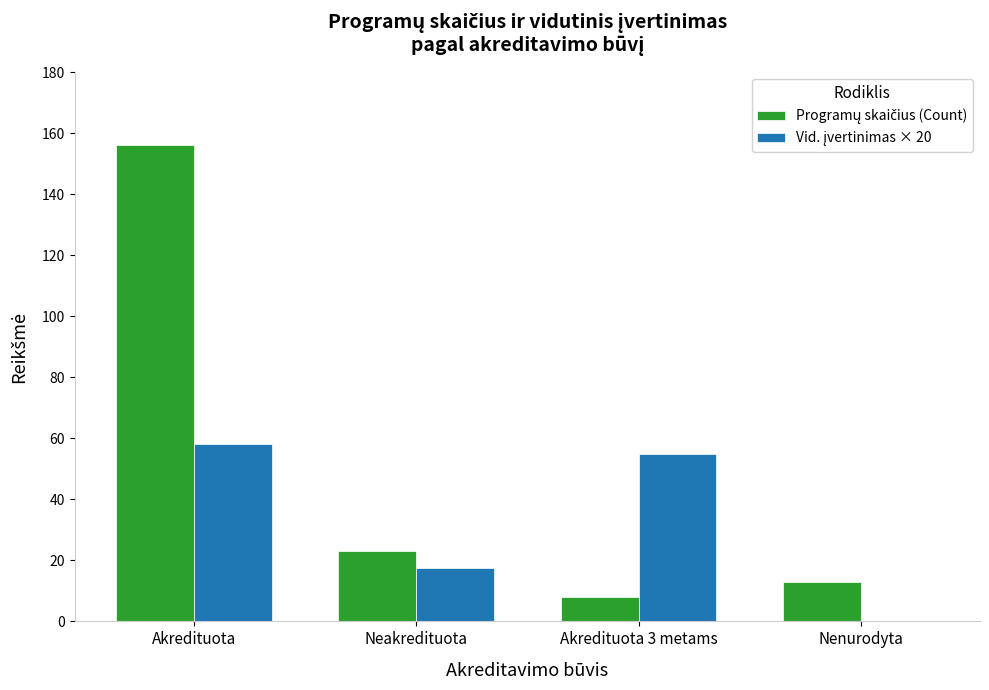

Which label corresponds to the largest value in the chart?

Akredituota